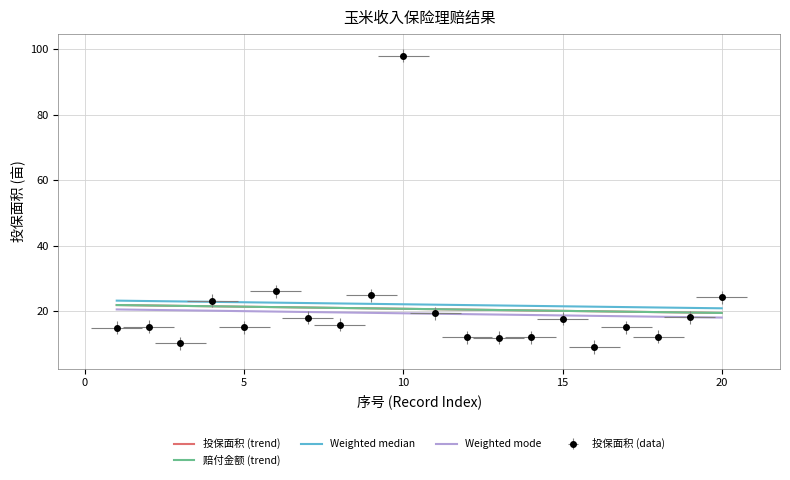

At which label is the value closest to 53?

6